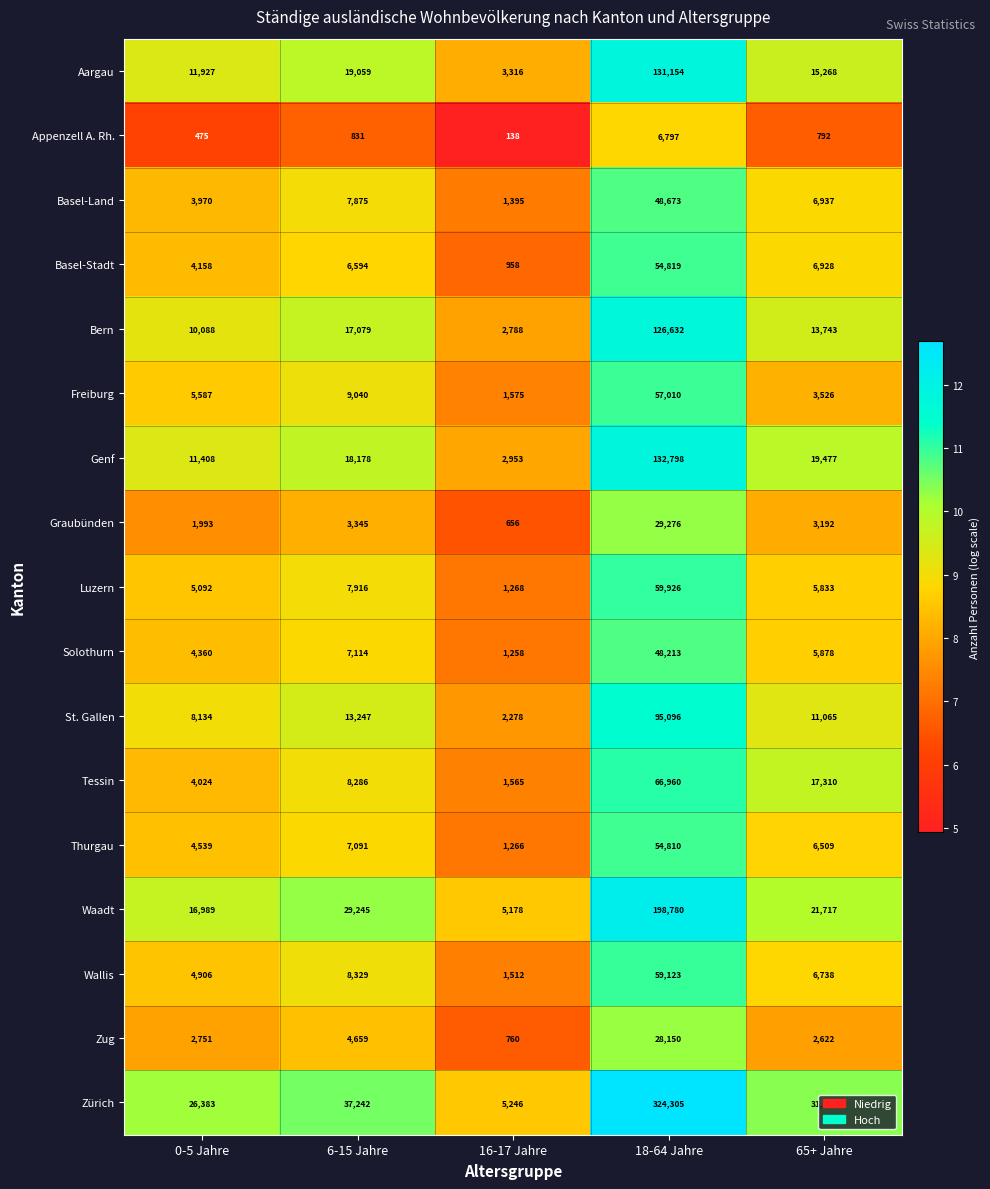

What is the difference between the second highest and second lowest values in the Solothurn series?

2754